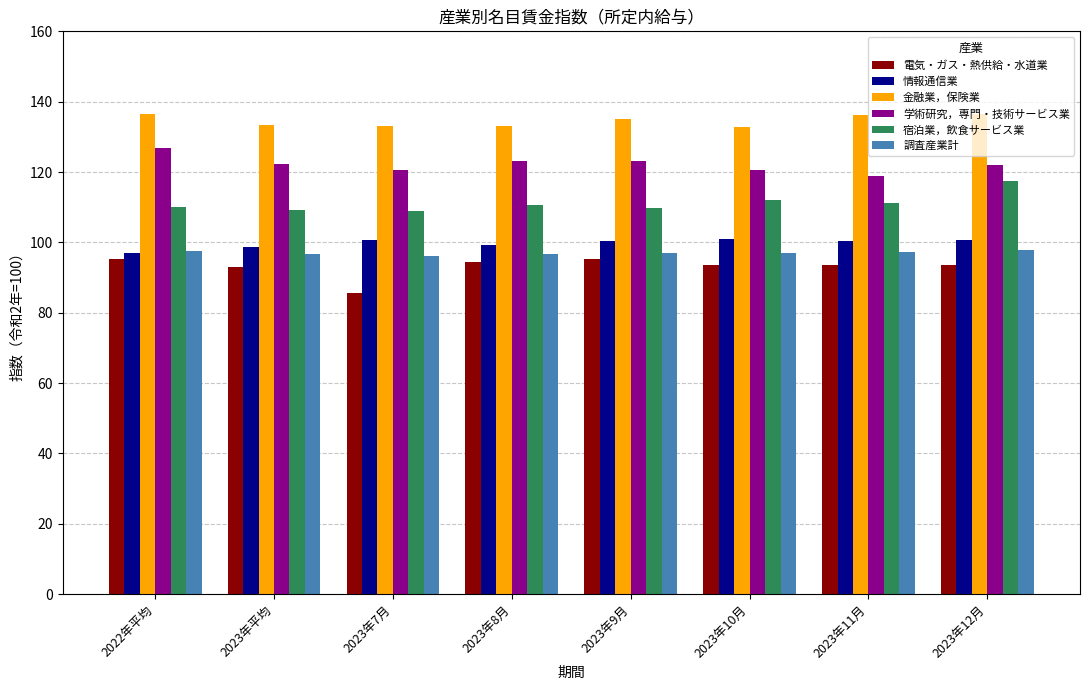

Is it true that 金融業，保険業 equals 133.0 at 2023年8月?

True